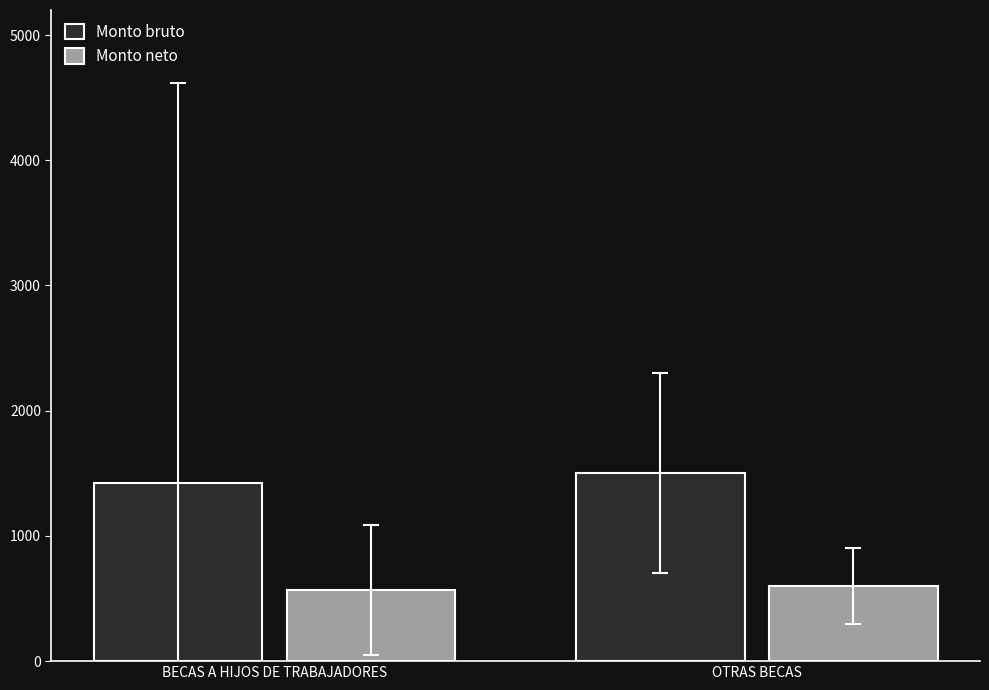

Reading left to right, extract all data points from this chart.

Monto bruto: BECAS A HIJOS DE TRABAJADORES=1420	OTRAS BECAS=1500
Monto neto: BECAS A HIJOS DE TRABAJADORES=567	OTRAS BECAS=600